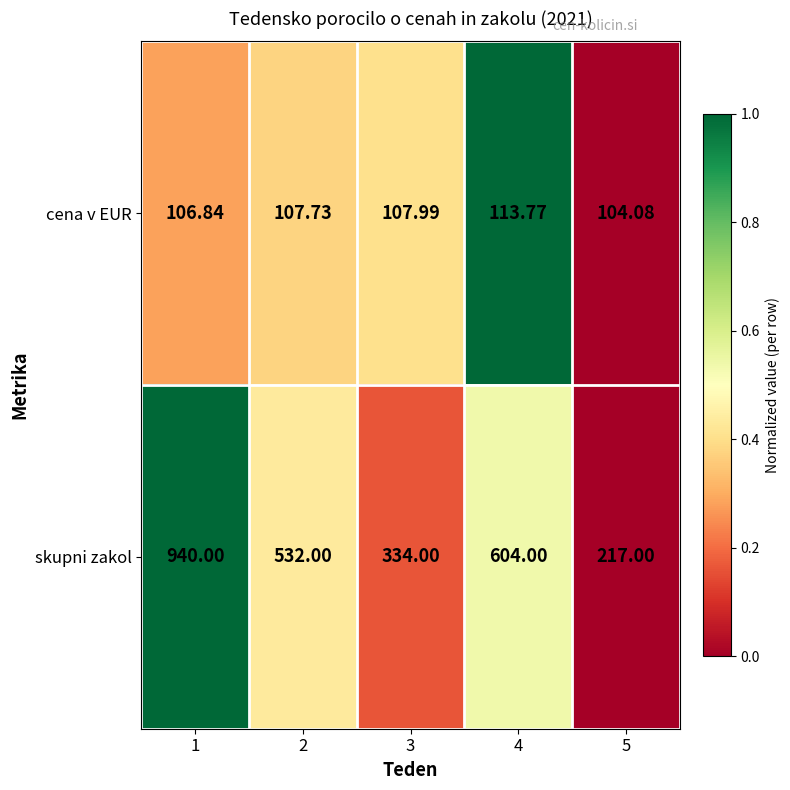

Which series has the largest total across all categories?

skupni zakol